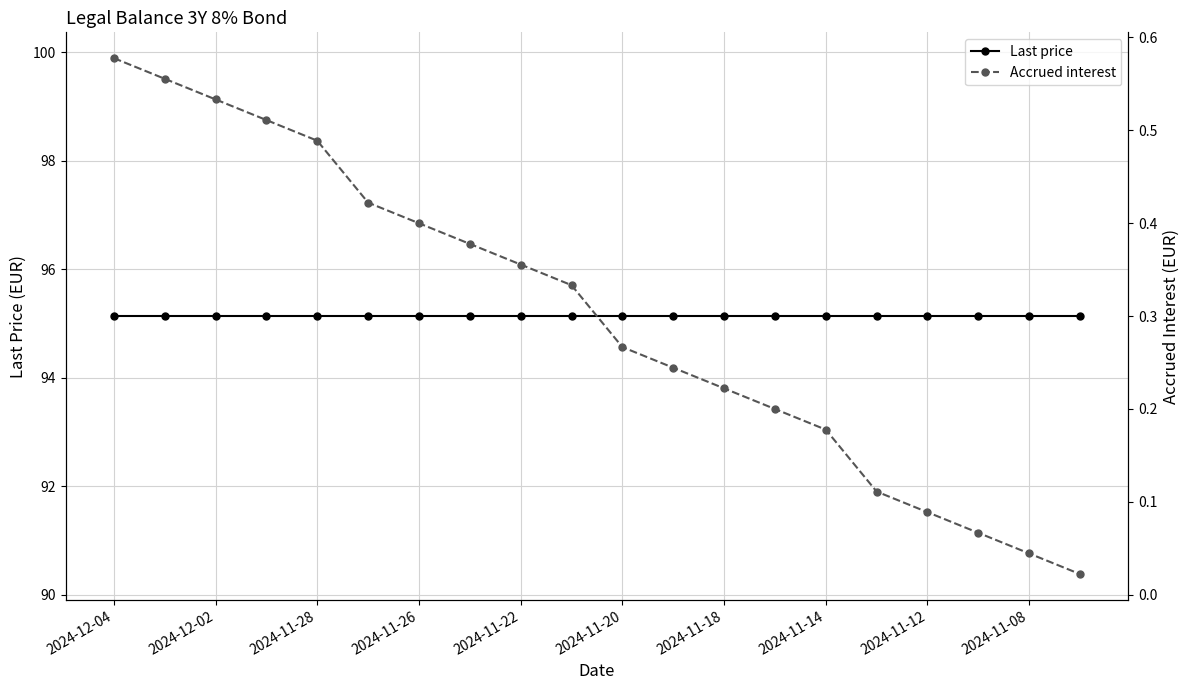

Rank the series at 2024-11-14 from highest to lowest value.

Last price, Accrued interest